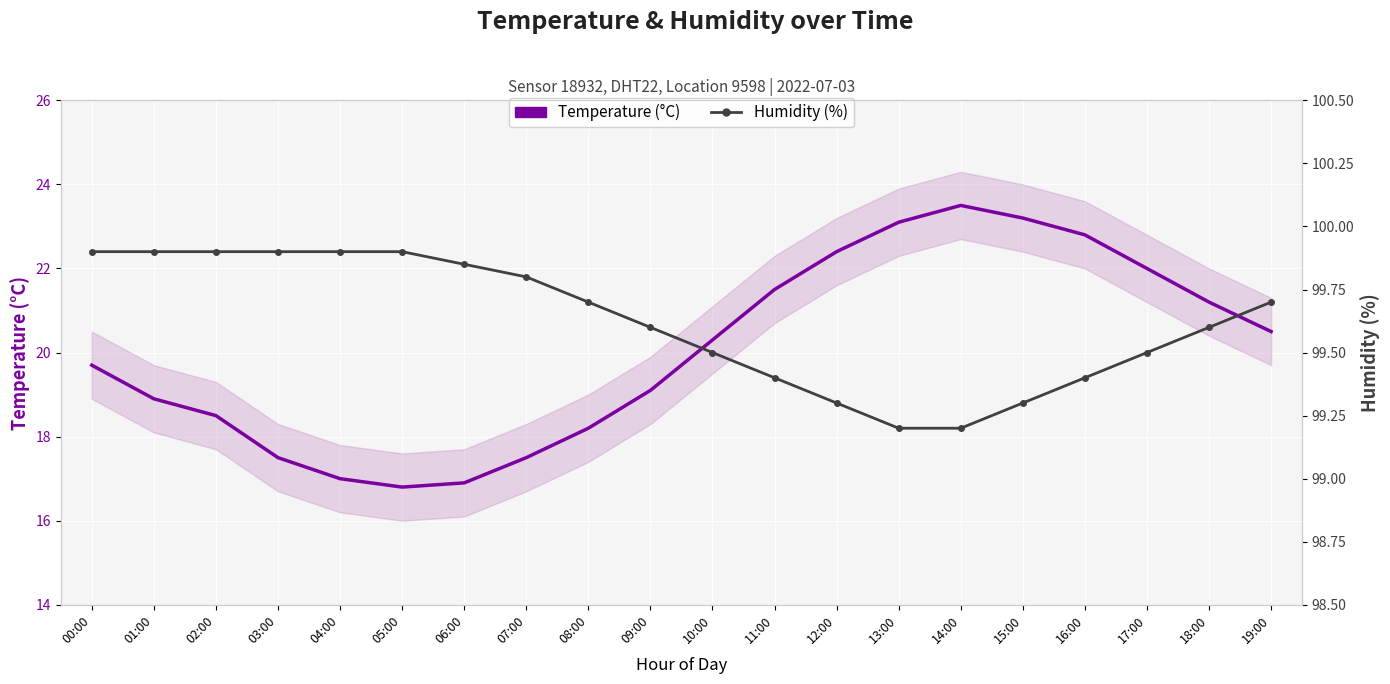

What position from the left is 00:00?

1